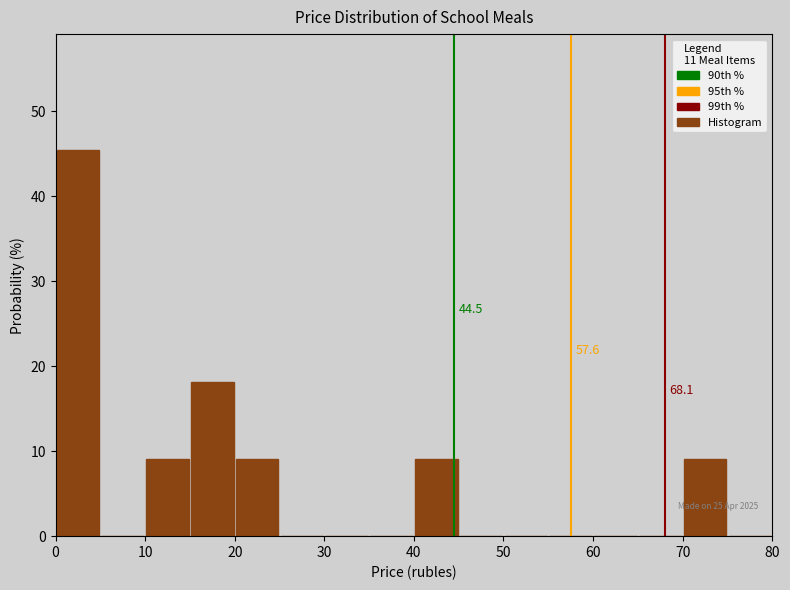

Which range on the x-axis has the tallest bar?

0 to 5